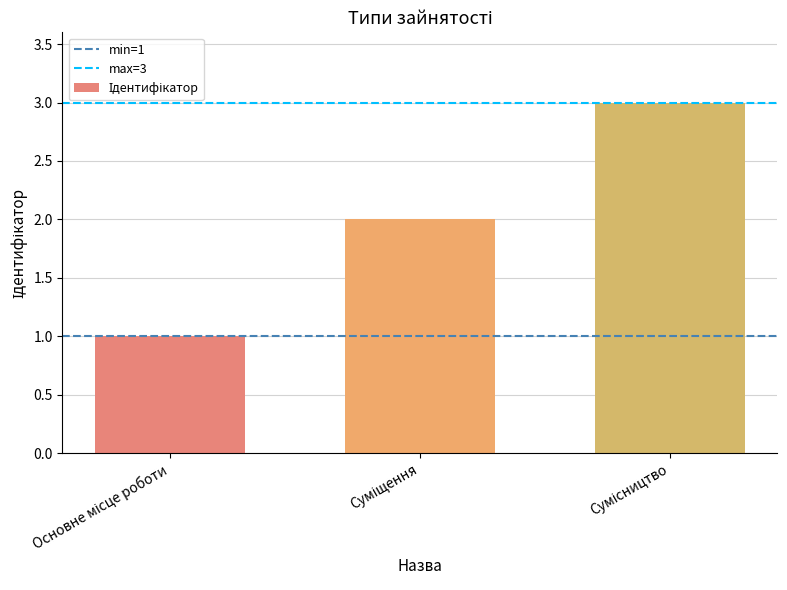

What is the greatest value displayed?

3